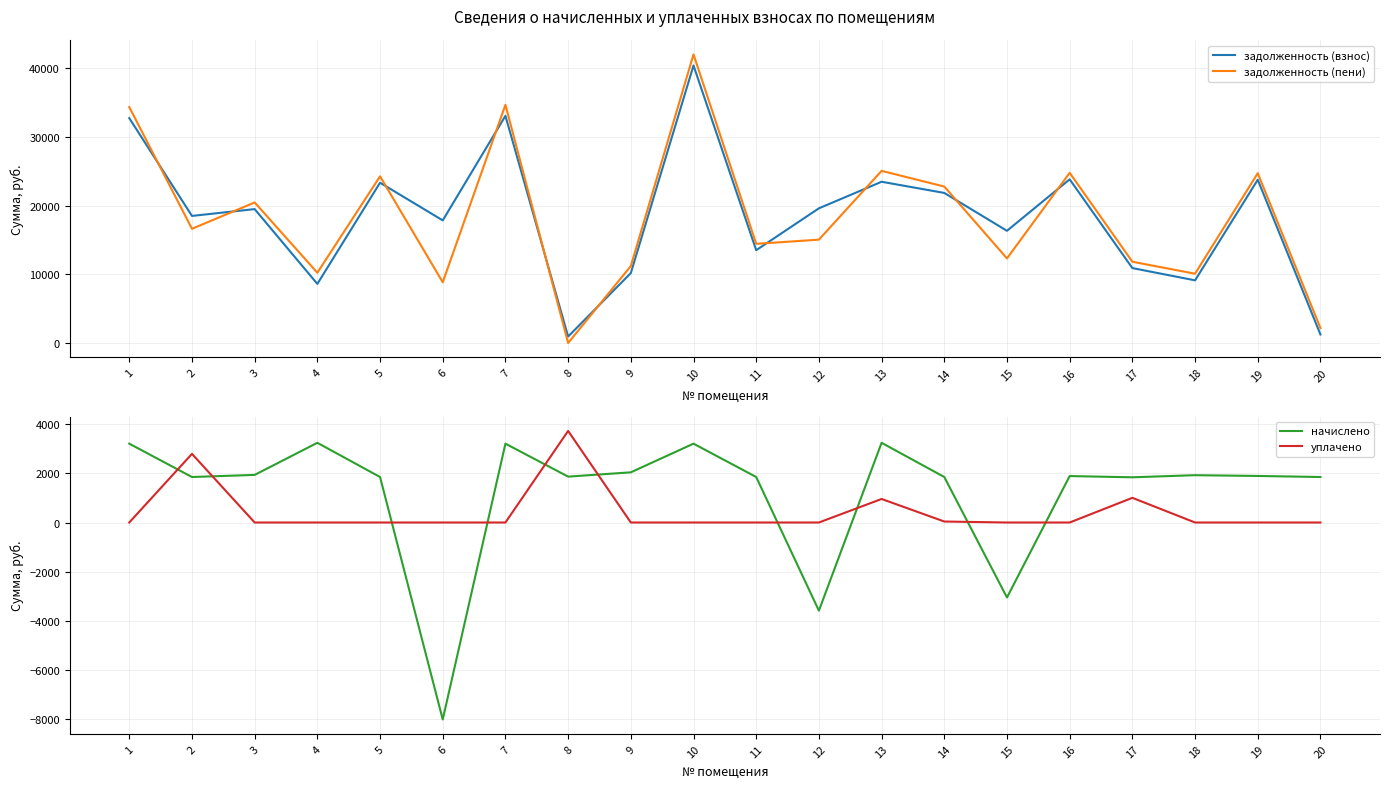

True or false: начислено has more than 0 interior local peaks.

True